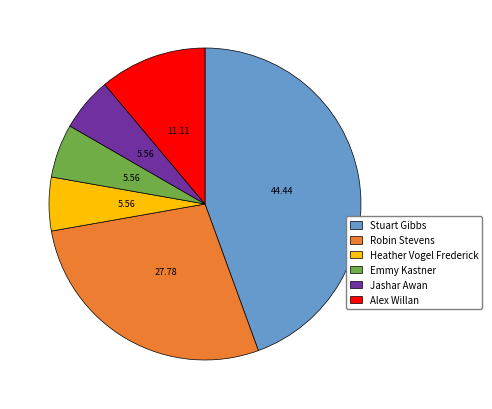

Approximately how many times larger is the value at Alex Willan compared to Heather Vogel Frederick?

2.0